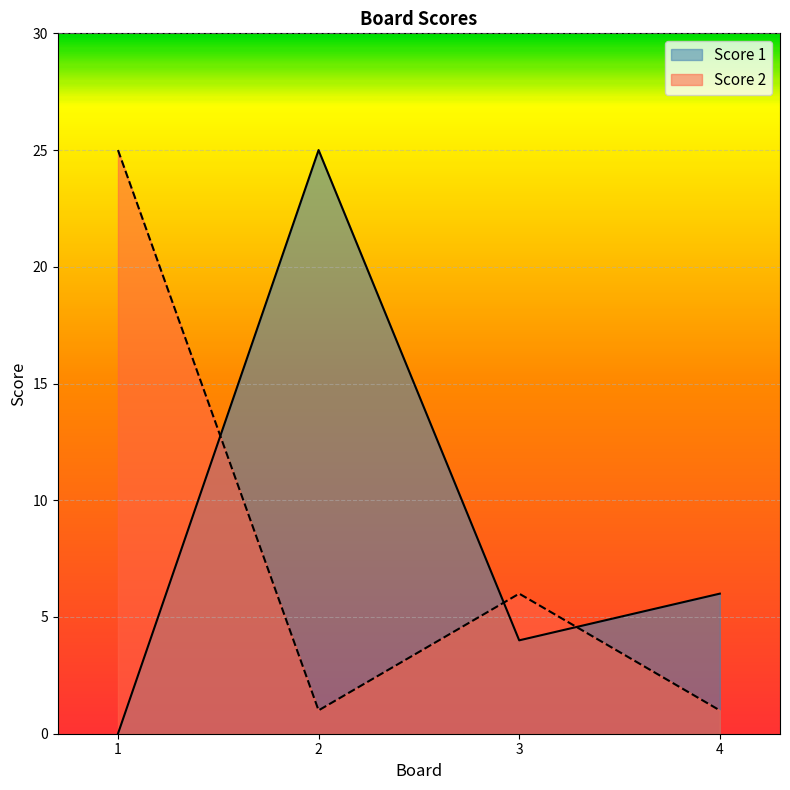

The Score 1 series shows -8 at 1. True or false?

False